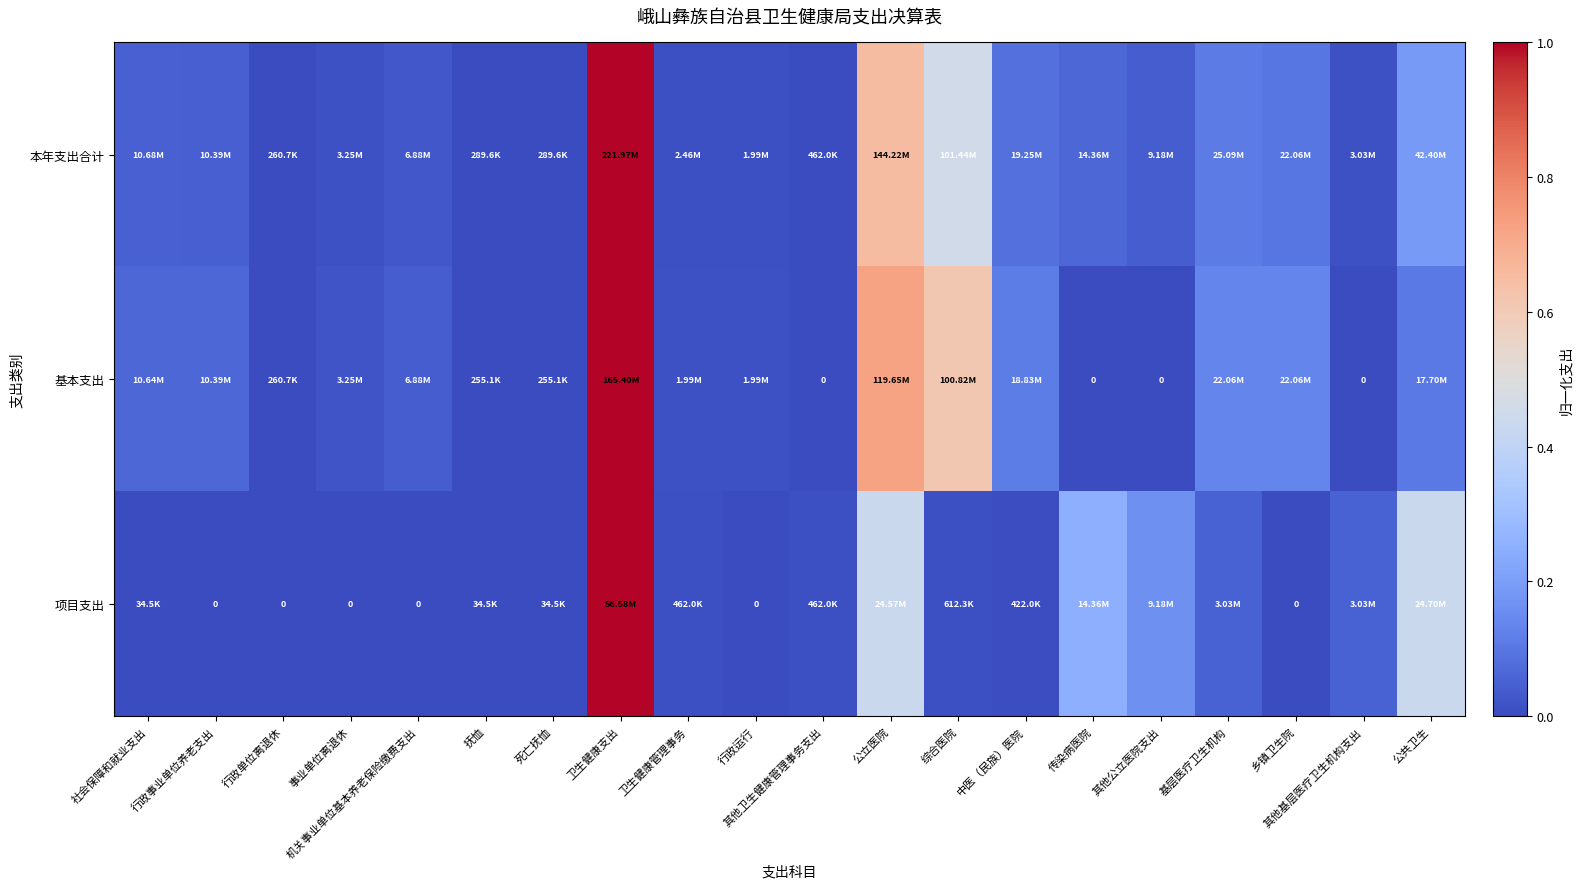

At which label is 项目支出 closest to 0?

行政事业单位养老支出